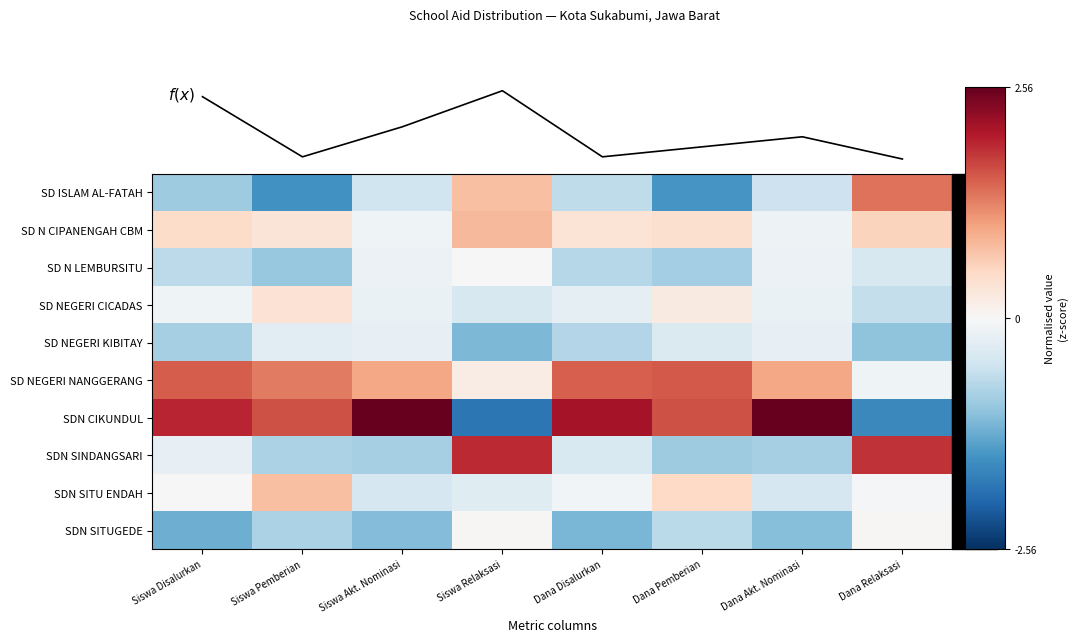

At which category is the sum across all series the highest?

Siswa Relaksasi